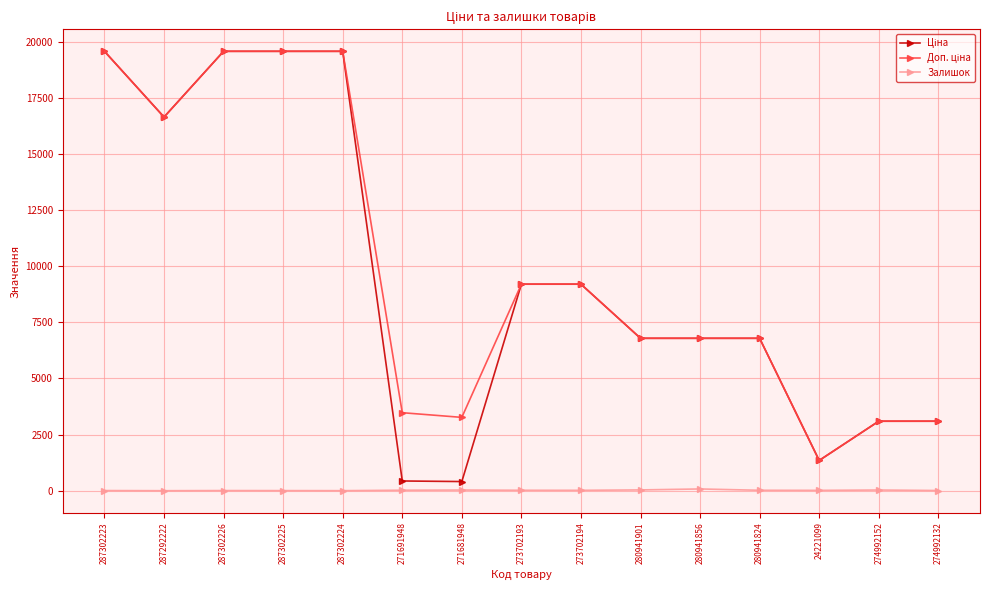

Is it true that Залишок equals 22.0 at 271691948?

True